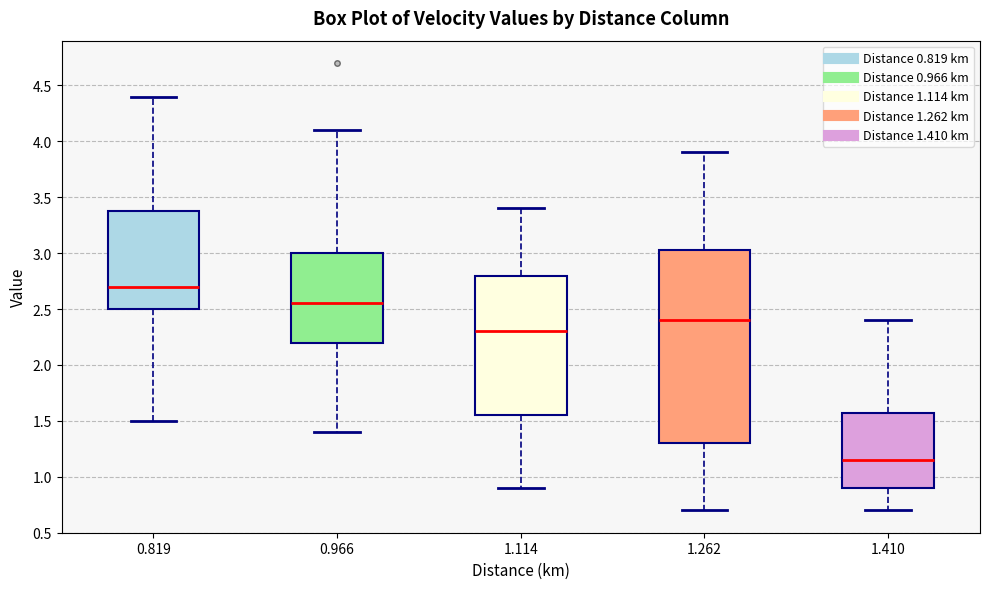

Where does the median line of the box at x = 0.819 sit on the y-axis? The values are not printed on the chart, so give them approximately, as read against the axis.

2.70